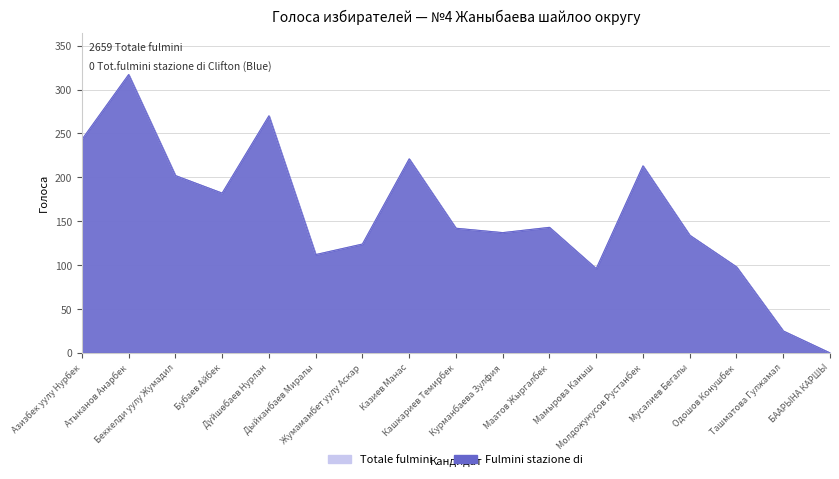

How many categories are shown in the chart?

17